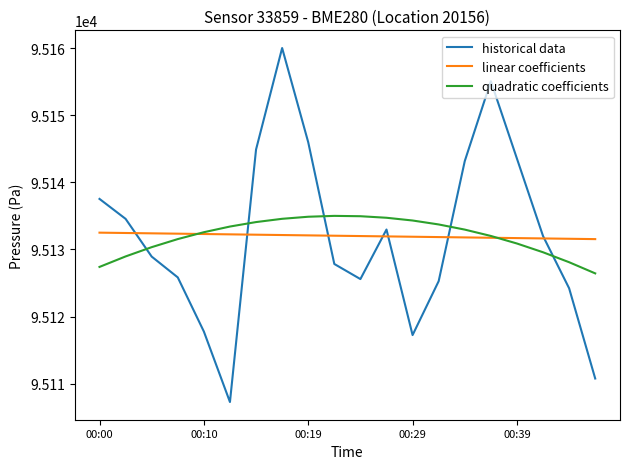

Which series has the widest spread of values?

historical data